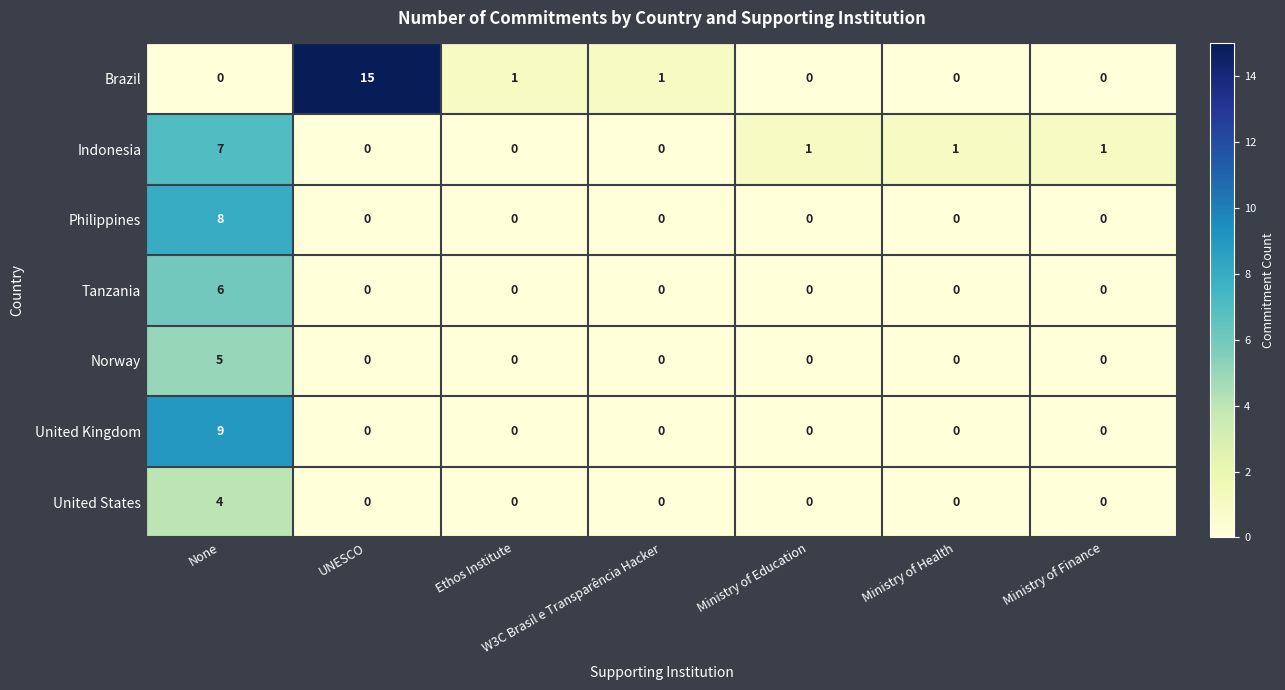

What is the difference between the highest and lowest values at None?

9